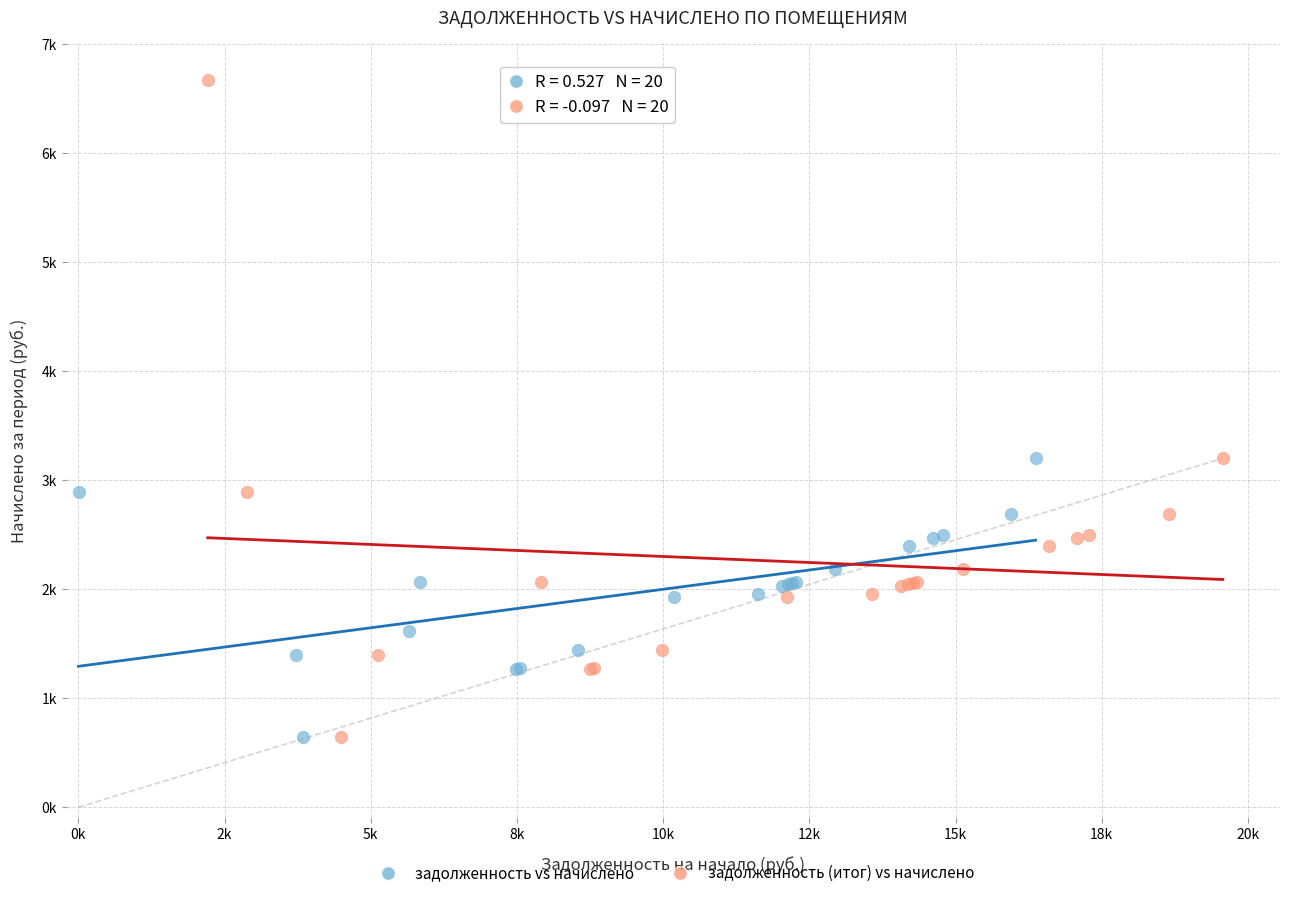

What are all the series names shown in the legend?

задолженность vs начислено, задолженность (итог) vs начислено